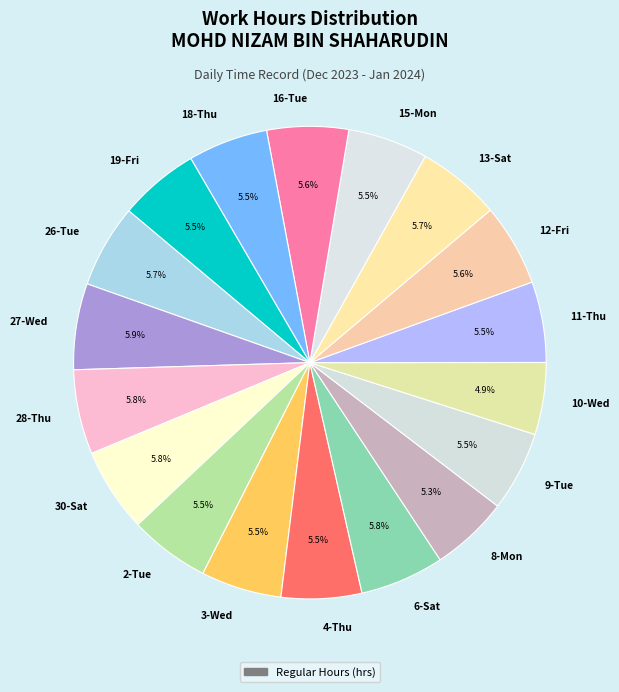

Combined, do 8-Mon and 16-Tue account for over 50%?

No